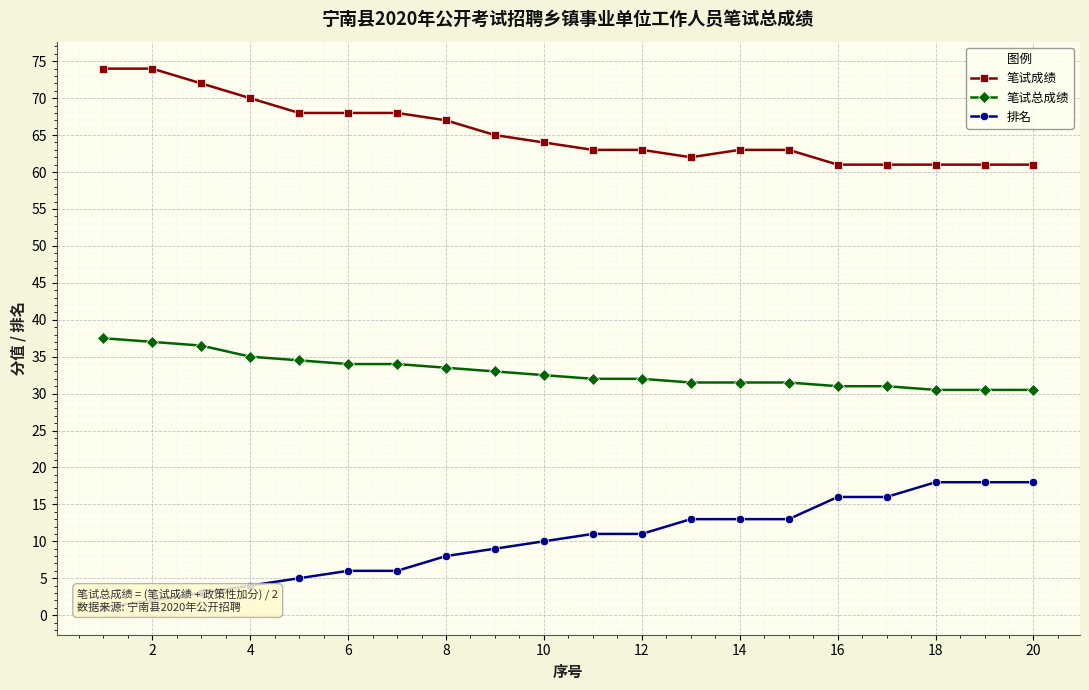

The 笔试总成绩 series shows 42.4 at 18. True or false?

False